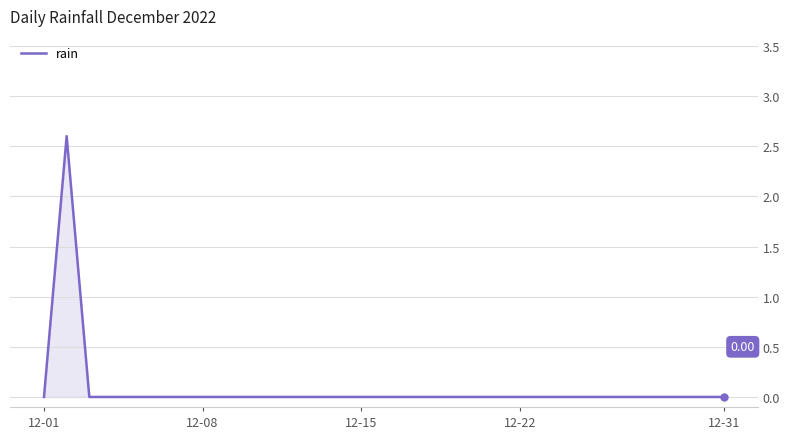

What is the difference between the maximum and minimum values?

2.6